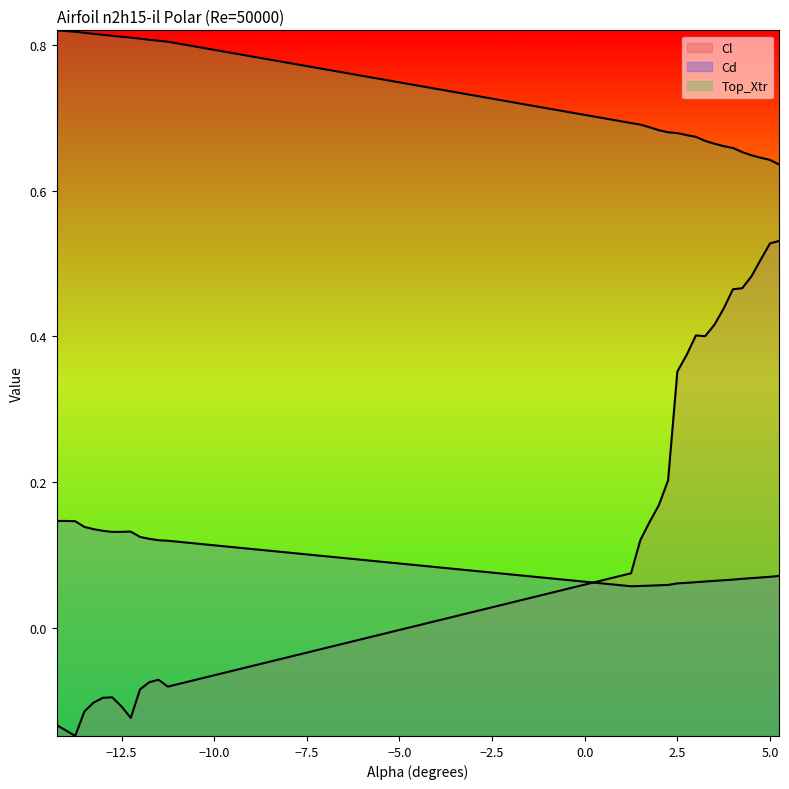

What is the maximum value shown in the chart?

0.8